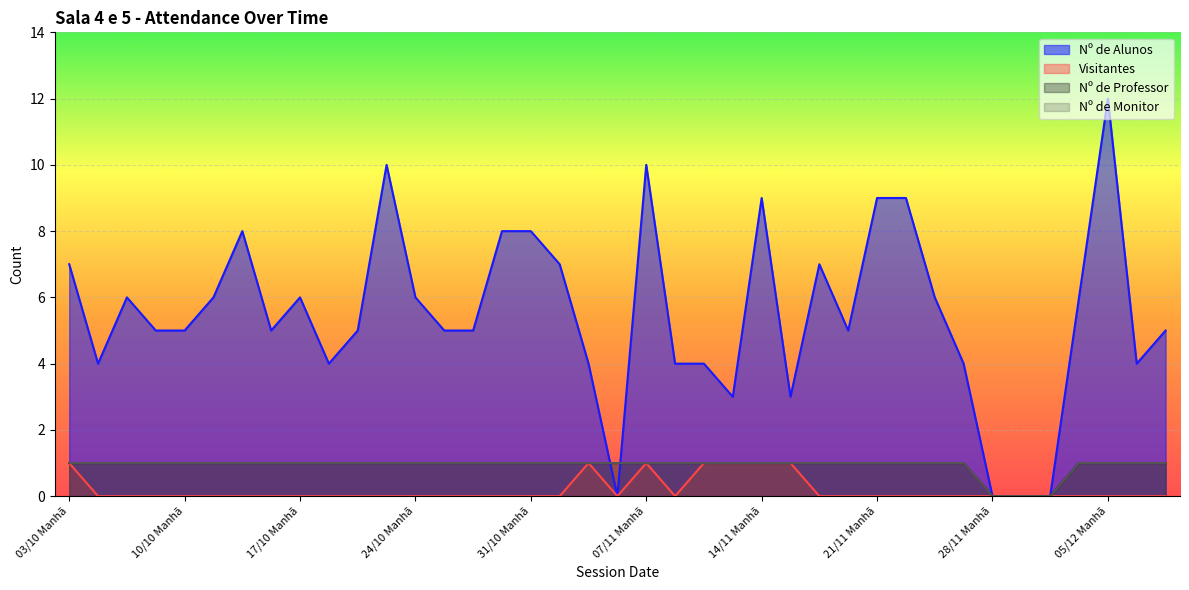

What is the difference between the second highest and second lowest values in the Nº de Monitor series?

1